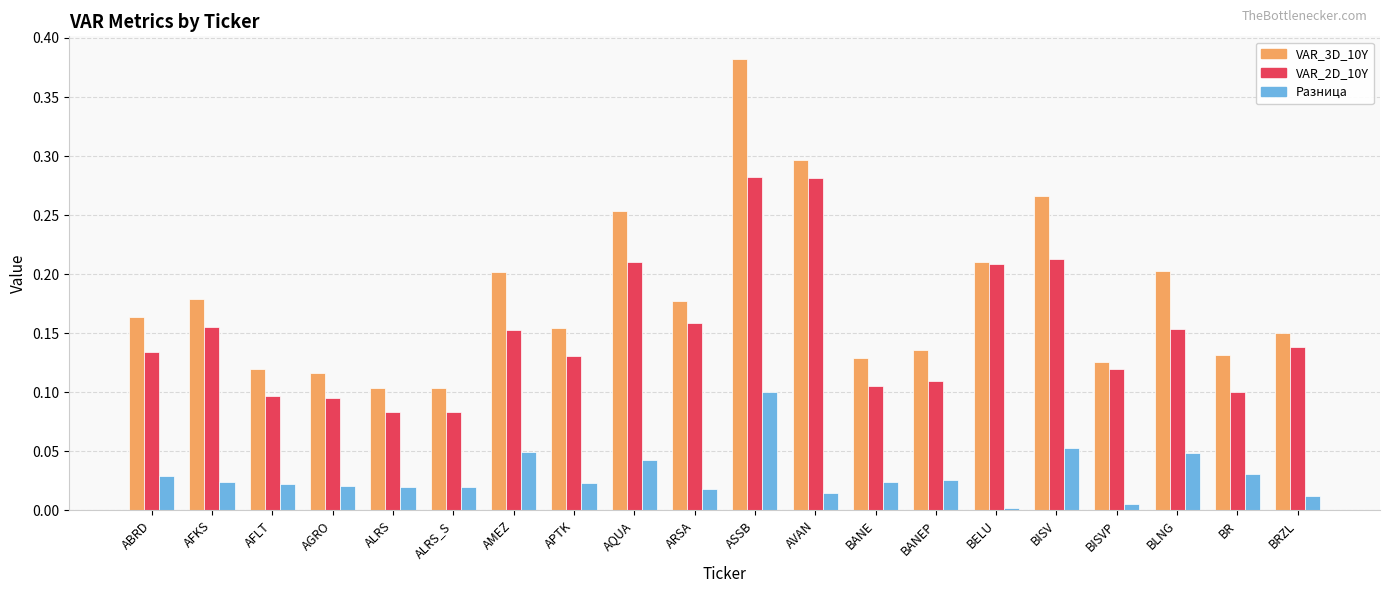

Which series has the largest total across all categories?

VAR_3D_10Y